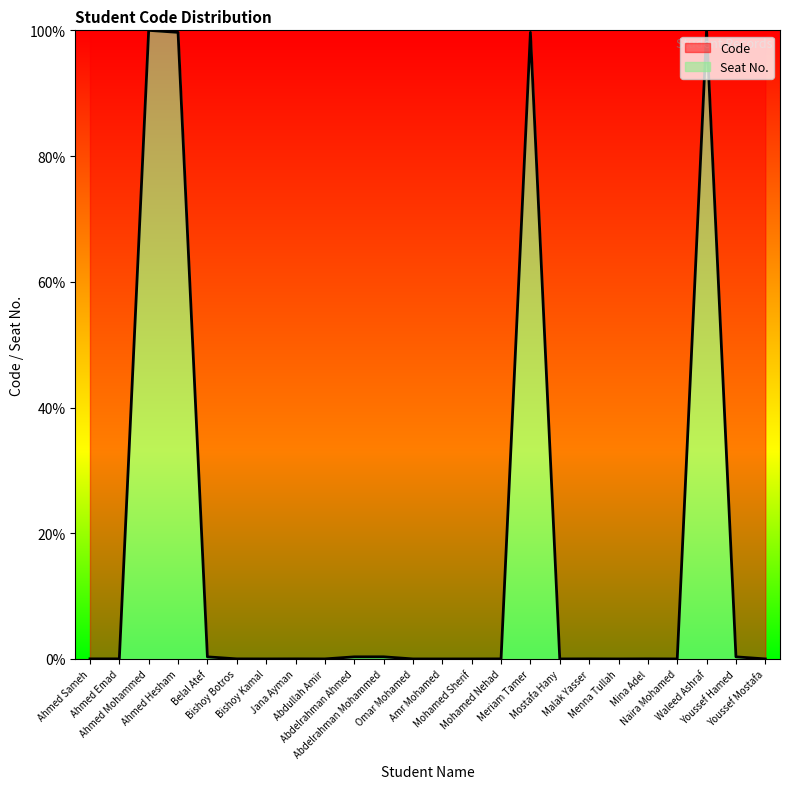

Where is the first local maximum?

Ahmed Mohammed